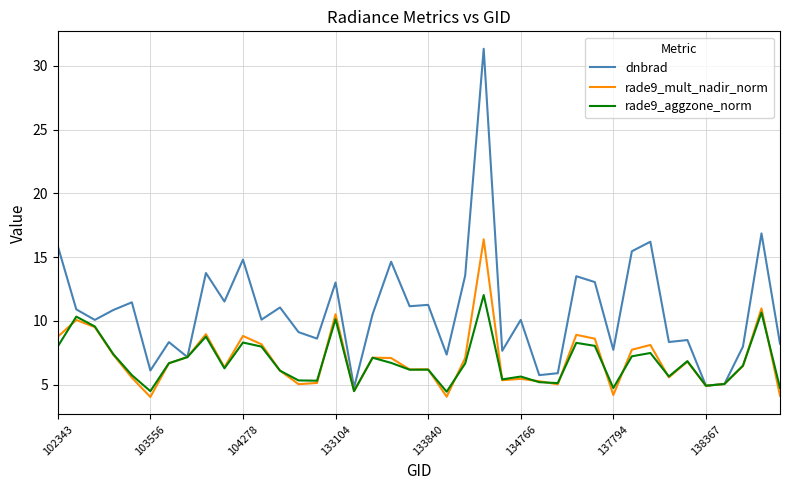

List the series in order of their peak value, highest first.

dnbrad, rade9_mult_nadir_norm, rade9_aggzone_norm